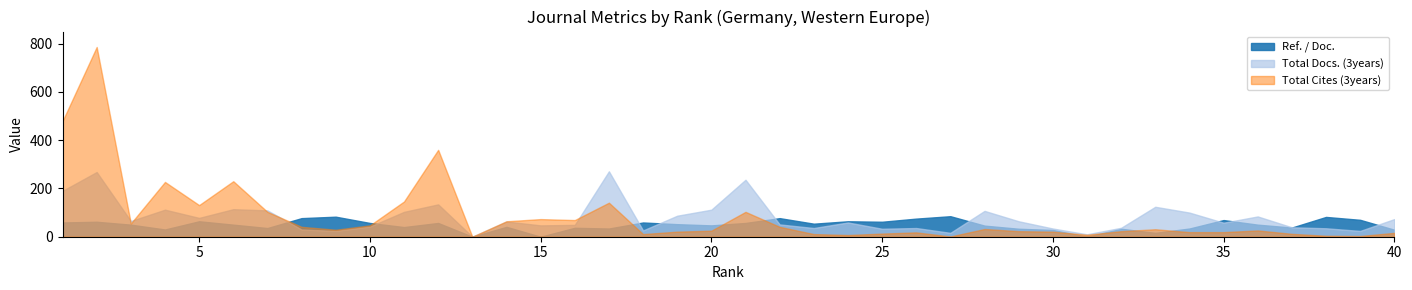

How many interior local peaks does the Total Docs. (3years) series have?

12